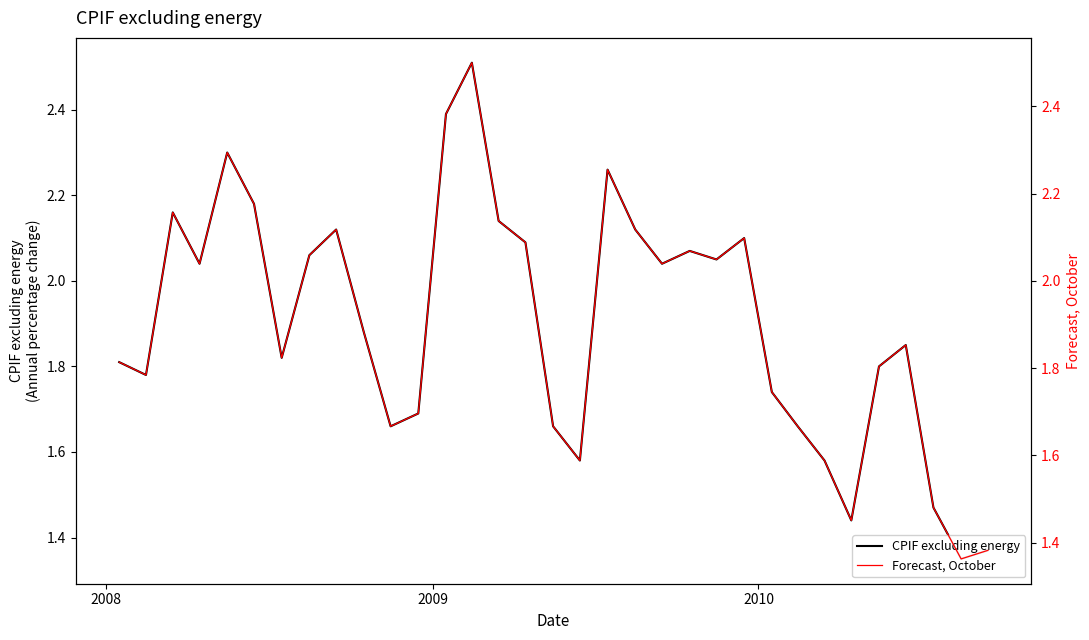

Reading left to right, transcribe all the data shown in this chart.

CPIF excluding energy: 1.8	1.8	2.2	2.0	2.3	2.2	1.8	2.1	2.1	1.9	1.7	1.7	2.4	2.5	2.1	2.1	1.7	1.6	2.3	2.1	2.0	2.1	2.0	2.1	1.7	1.7	1.6	1.4	1.8	1.9	1.5	1.4	1.4
Forecast, October: 1.8	1.8	2.2	2.0	2.3	2.2	1.8	2.1	2.1	1.9	1.7	1.7	2.4	2.5	2.1	2.1	1.7	1.6	2.3	2.1	2.0	2.1	2.0	2.1	1.7	1.7	1.6	1.5	1.8	1.9	1.5	1.4	1.4